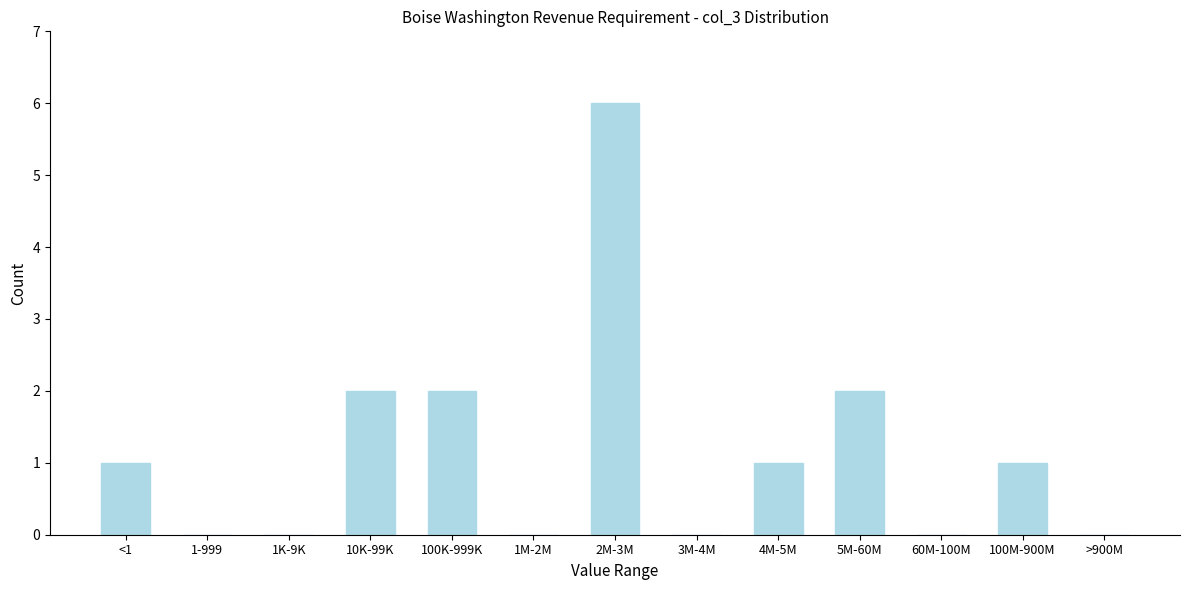

Reading left to right, extract all data points from this chart.

<1=1	1-999=0	1K-9K=0	10K-99K=2	100K-999K=2	1M-2M=0	2M-3M=6	3M-4M=0	4M-5M=1	5M-60M=2	60M-100M=0	100M-900M=1	>900M=0